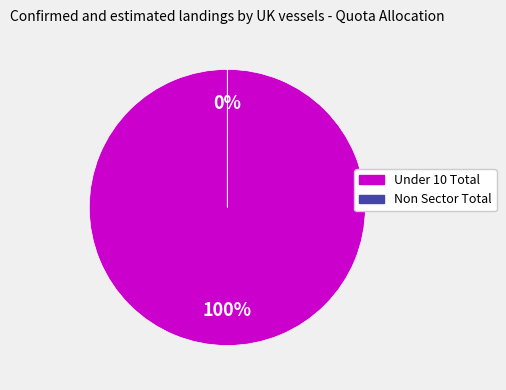

Which slice is the largest?

Under 10 Total